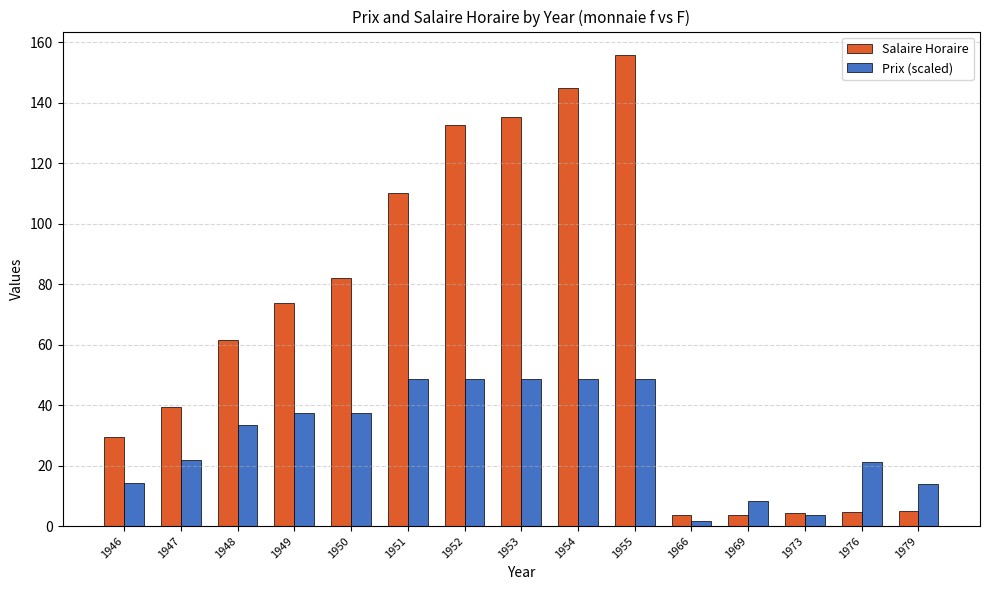

The value of Salaire Horaire at 1973 is 4.4. True or false?

True